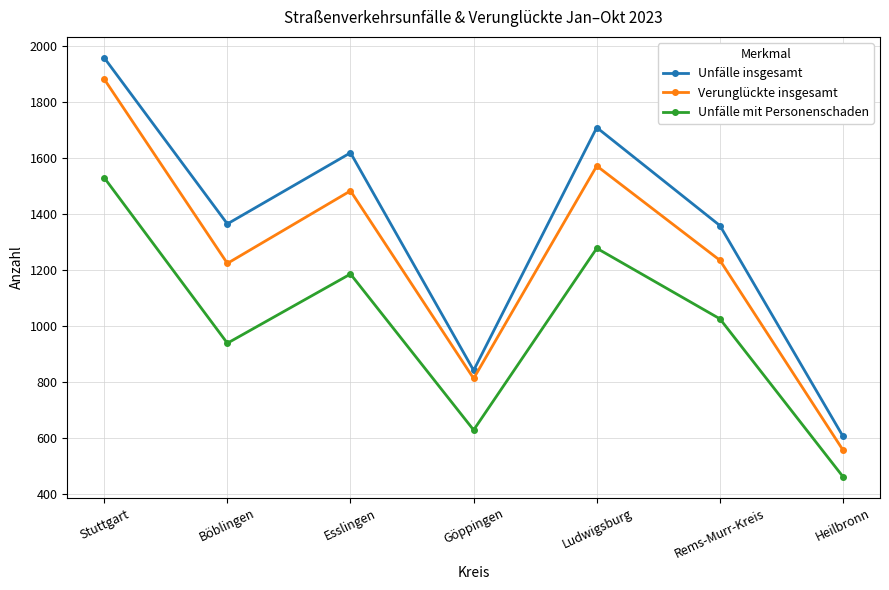

True or false: Unfälle mit Personenschaden and Unfälle insgesamt intersect in this chart.

False